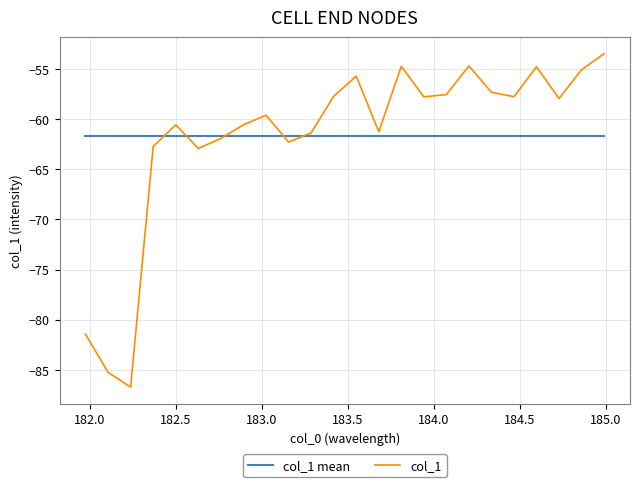

How many lines are shown in the chart?

2